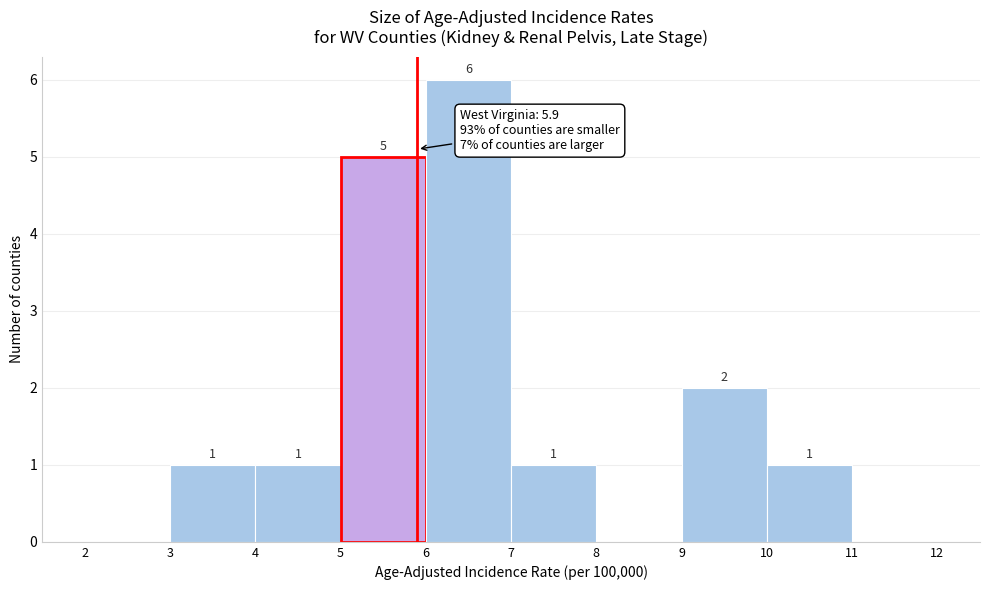

Over which range of the x-axis is the bar tallest?

6 to 7